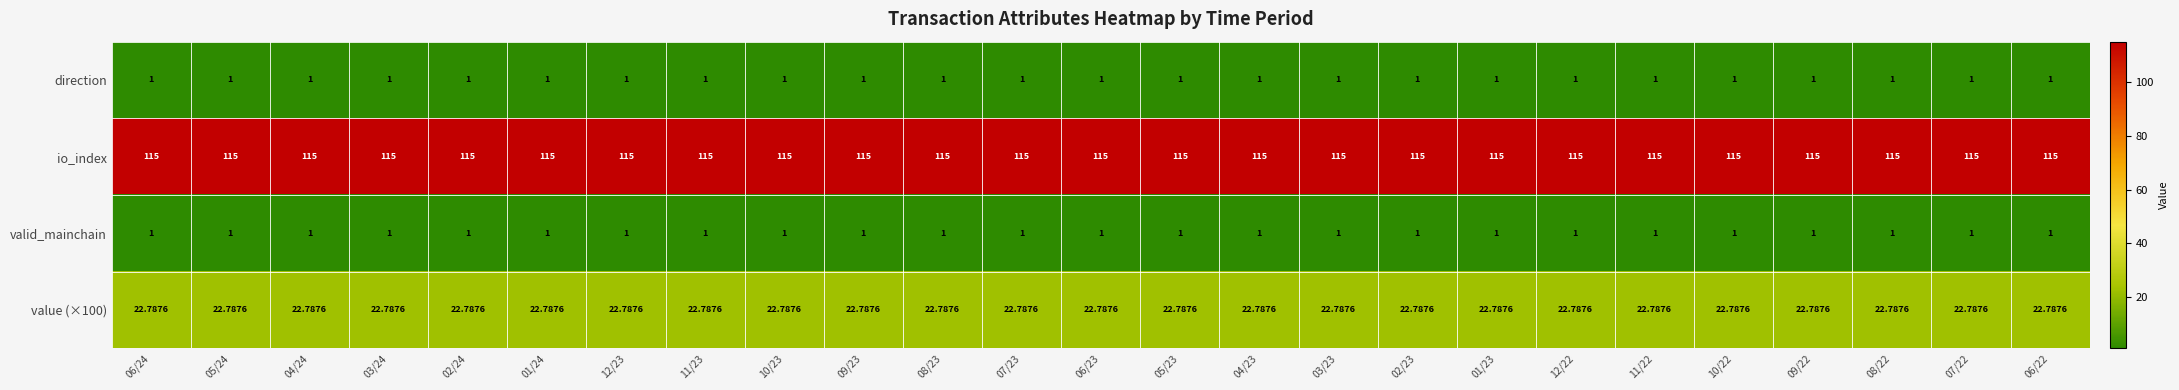

Is the value of io_index at 02/24 greater than the value of valid_mainchain at 10/22?

Yes